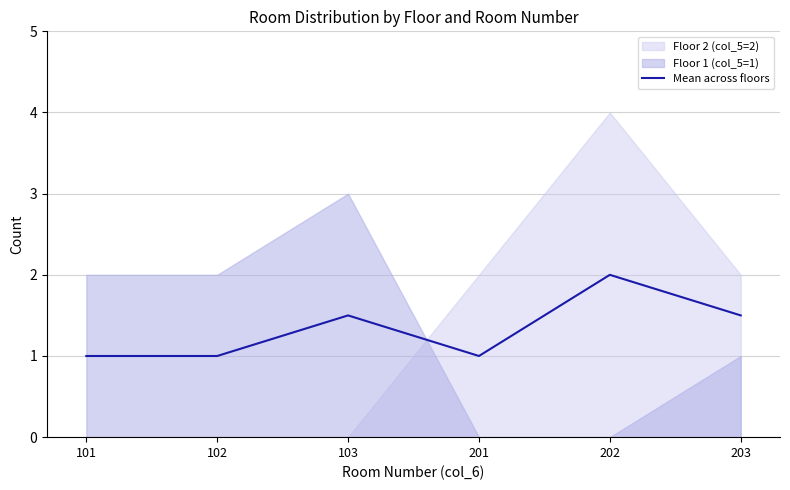

Rank the categories by value from highest to lowest.

202, 103, 203, 101, 102, 201